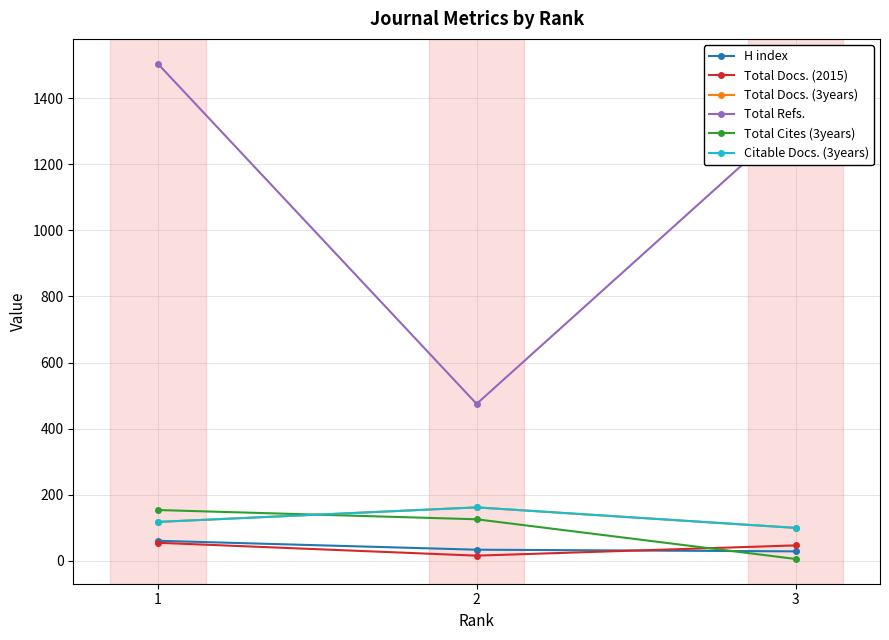

True or false: Total Docs. (2015) has a value of 21 at 2.

False